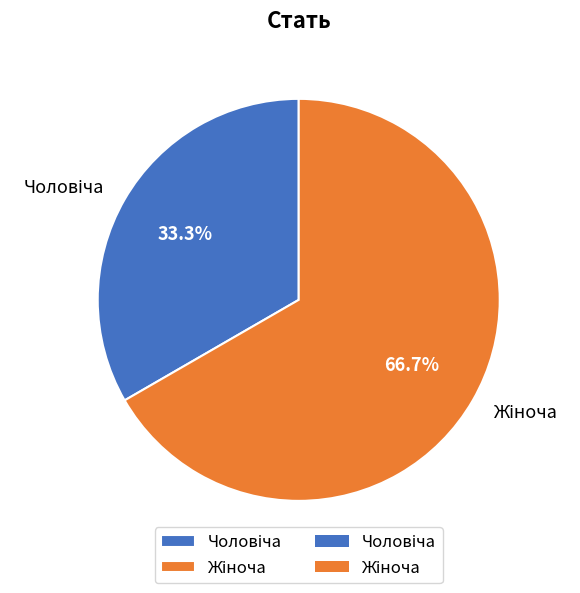

Does any single category account for the majority?

Yes